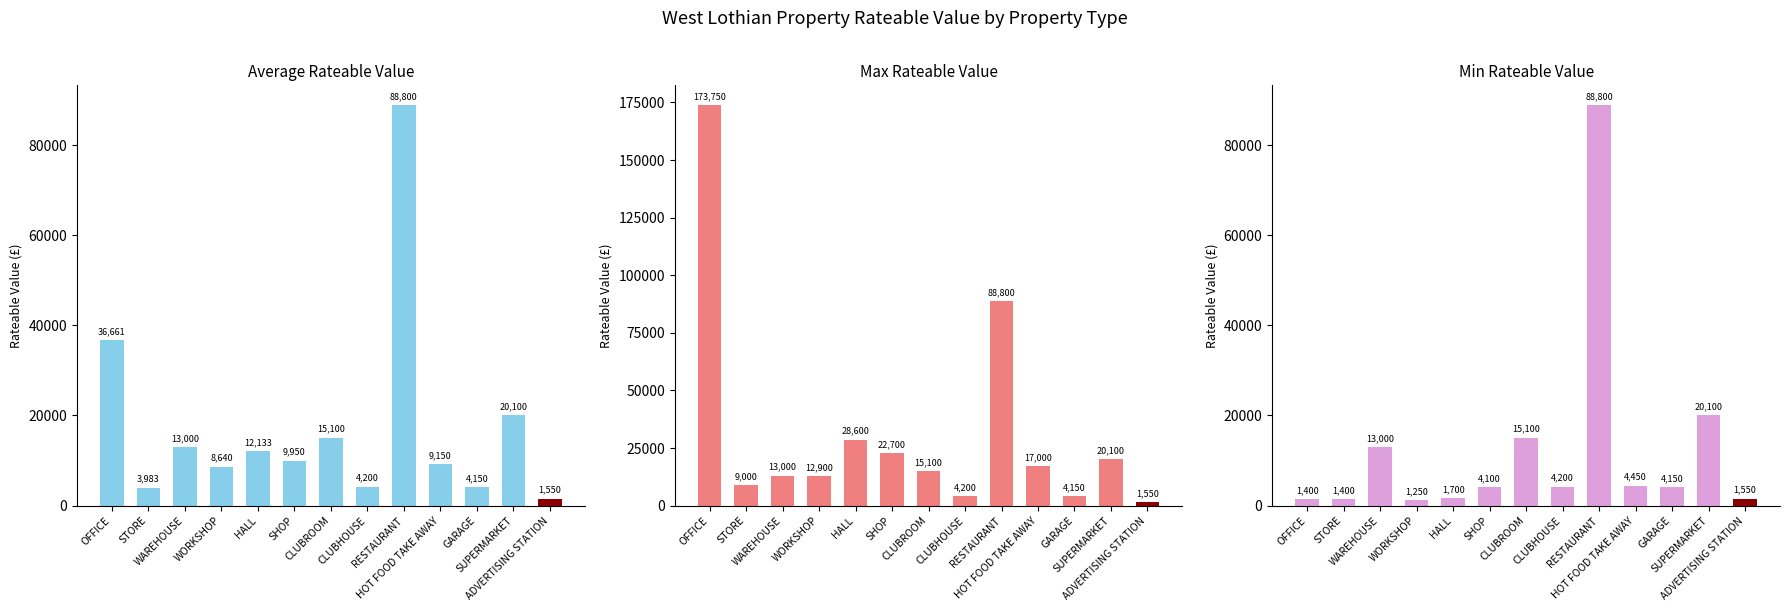

How many bars are there in each group?

3